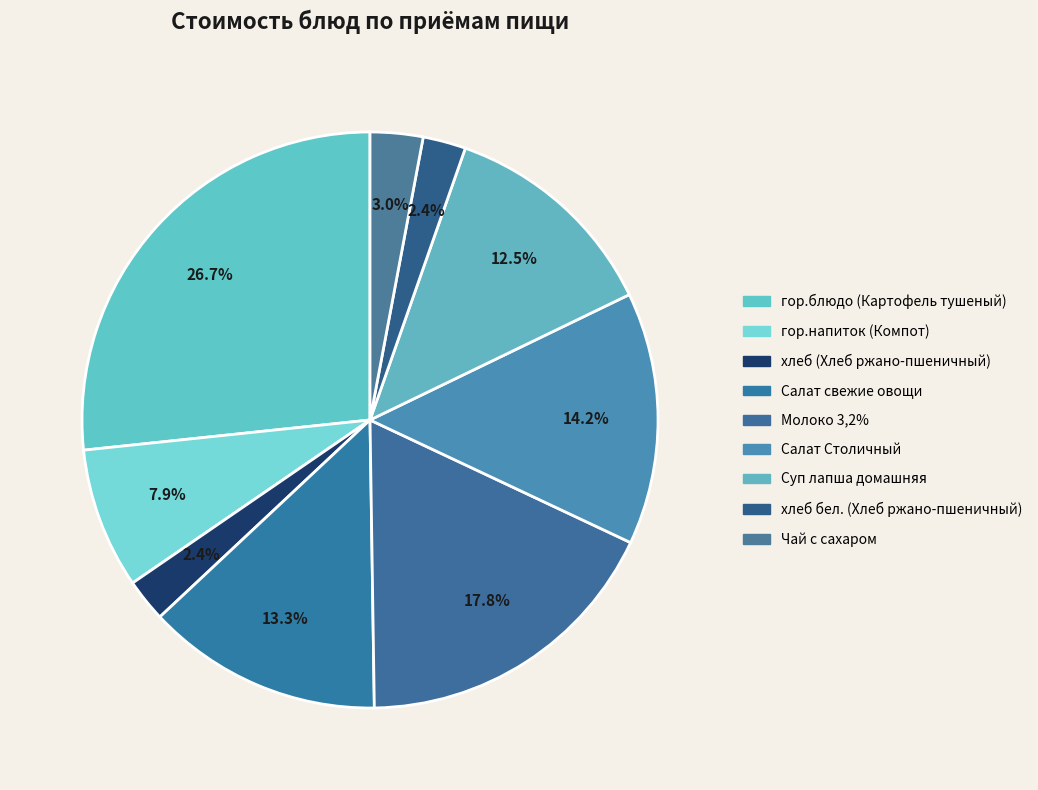

Does гор.напиток (Компот) represent more than half of the total?

No